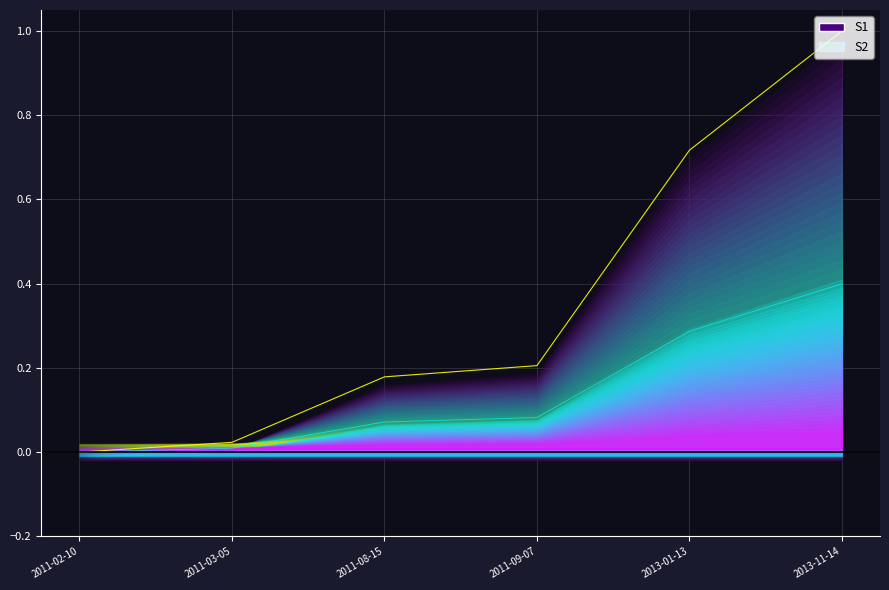

The value at 2011-03-05 is 0.0. True or false?

False